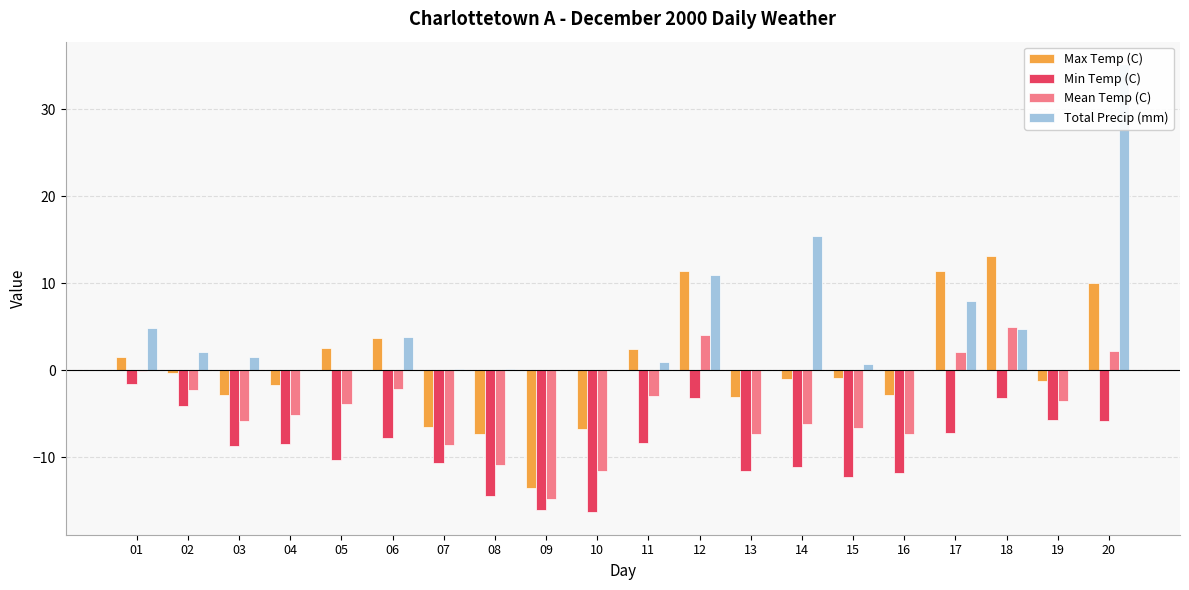

Reading right to left, extract all data points from this chart.

Max Temp (C): 10.1	-1.2	13.2	11.4	-2.8	-0.9	-1.0	-3.0	11.4	2.5	-6.7	-13.5	-7.3	-6.5	3.7	2.6	-1.7	-2.8	-0.3	1.5
Min Temp (C): -5.8	-5.7	-3.2	-7.2	-11.8	-12.3	-11.1	-11.6	-3.2	-8.3	-16.3	-16.0	-14.4	-10.6	-7.8	-10.3	-8.4	-8.7	-4.1	-1.6
Mean Temp (C): 2.2	-3.5	5.0	2.1	-7.3	-6.6	-6.1	-7.3	4.1	-2.9	-11.5	-14.8	-10.9	-8.6	-2.1	-3.9	-5.1	-5.8	-2.2	-0.1
Total Precip (mm): 35.2	0.0	4.8	8.0	0.0	0.7	15.4	0.0	11.0	1.0	0.0	0.0	0.2	0.2	3.8	0.0	0.0	1.5	2.1	4.9